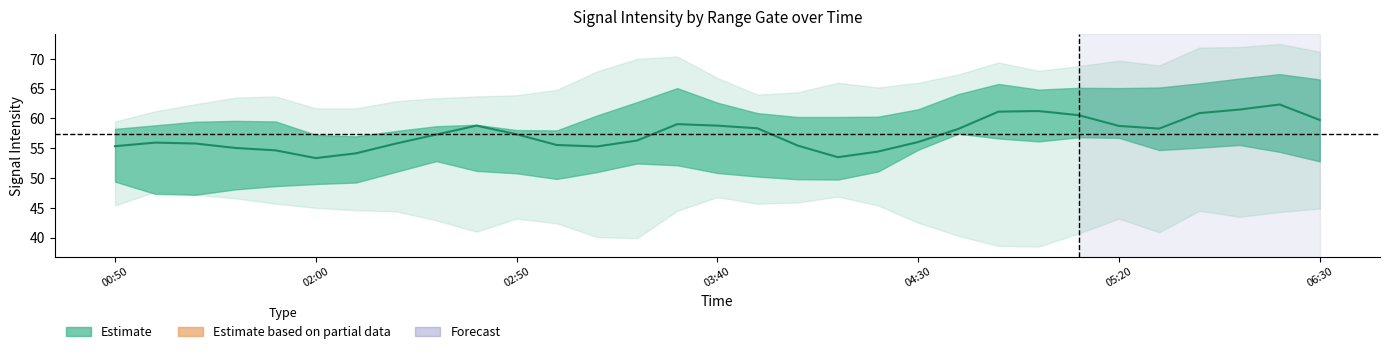

What is the sum of the values at 7 and 19?

110.2